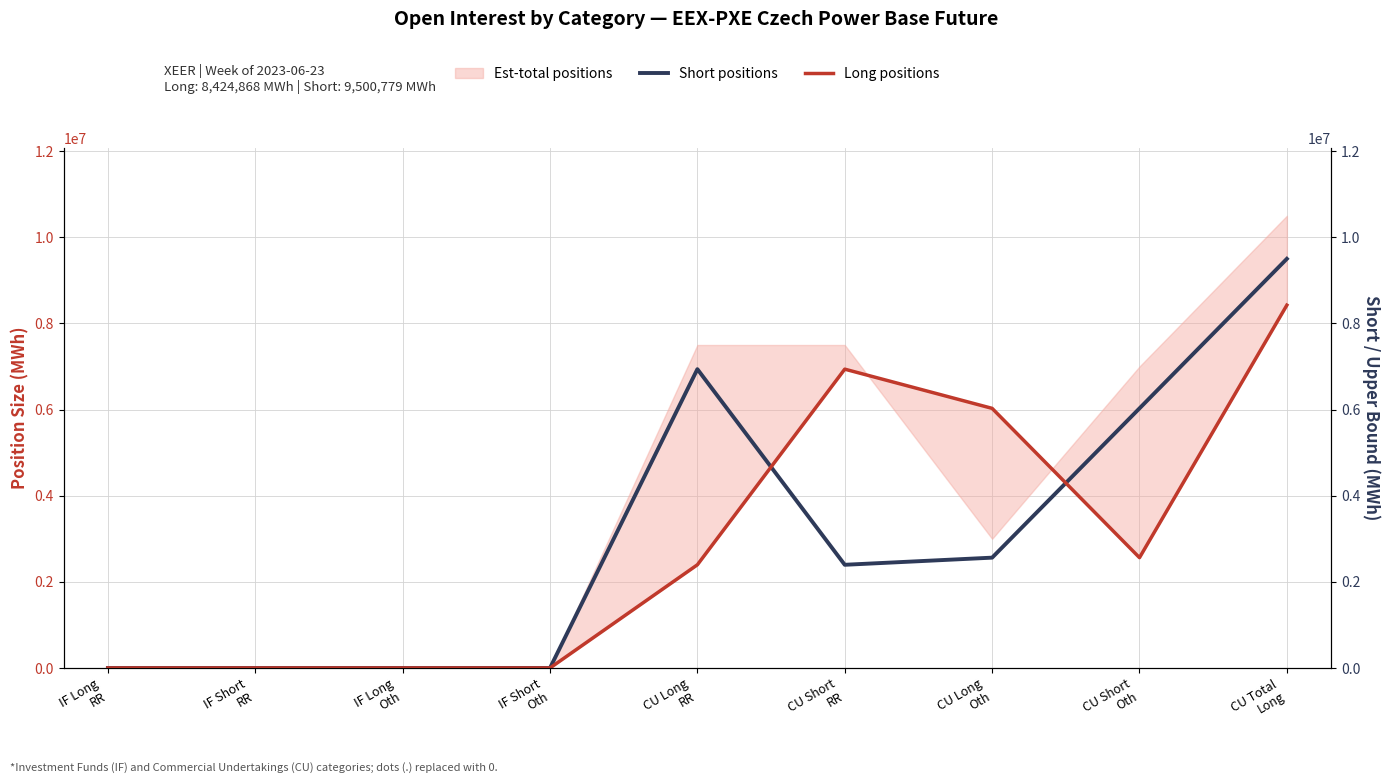

Reading left to right, transcribe all the data shown in this chart.

Short positions: IF Long
RR=0	IF Short
RR=0	IF Long
Oth=0	IF Short
Oth=0	CU Long
RR=6938797	CU Short
RR=2396203	CU Long
Oth=2561982	CU Short
Oth=6028665	CU Total
Long=9500779
Long positions: IF Long
RR=0	IF Short
RR=0	IF Long
Oth=0	IF Short
Oth=0	CU Long
RR=2396203	CU Short
RR=6938797	CU Long
Oth=6028665	CU Short
Oth=2561982	CU Total
Long=8424868